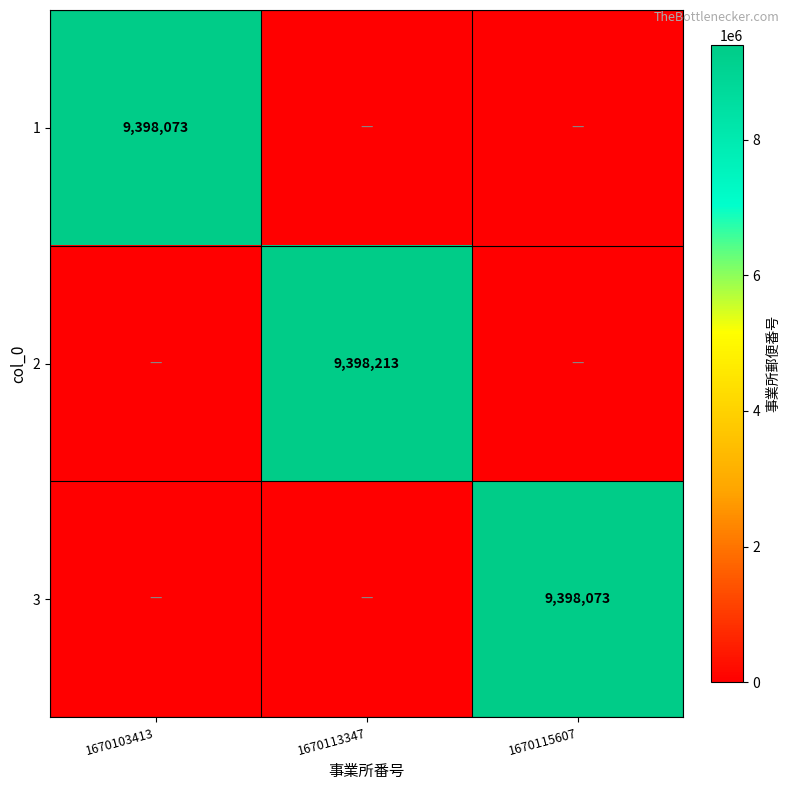

Is the value of 2 at 1670113347 greater than the value of 1 at 1670103413?

Yes